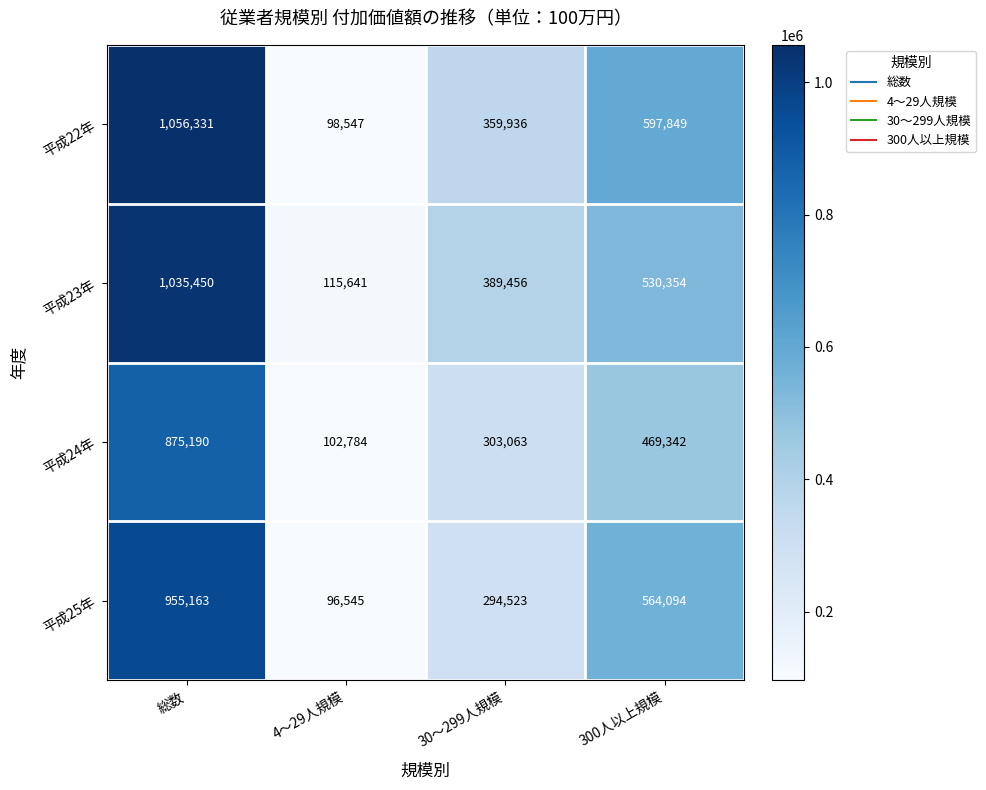

How many data points does each series have?

4